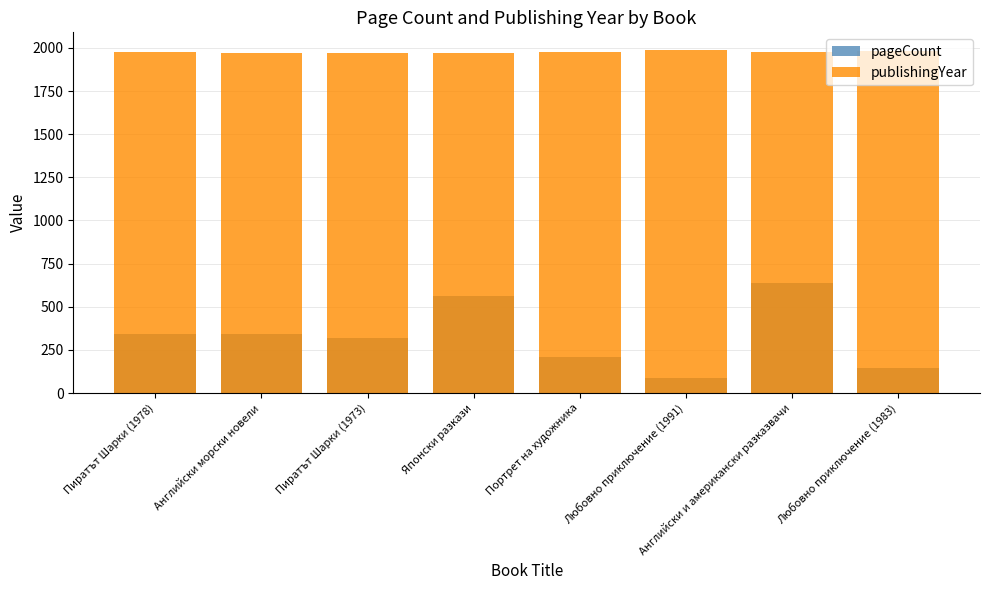

Count the number of categories in the chart.

8